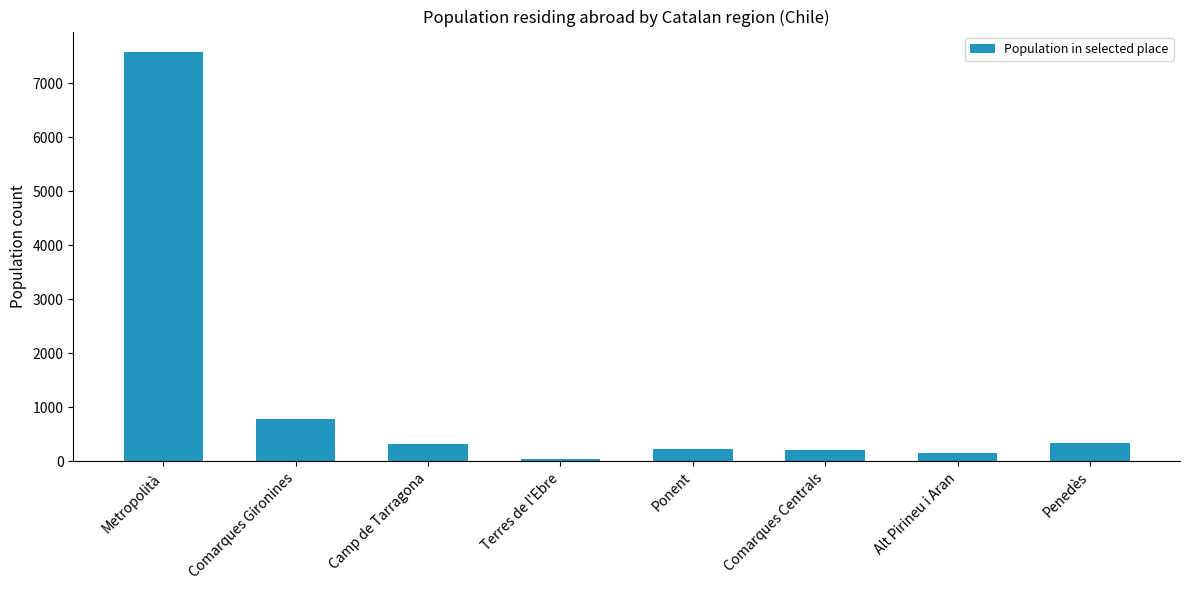

How many data points does each series have?

8